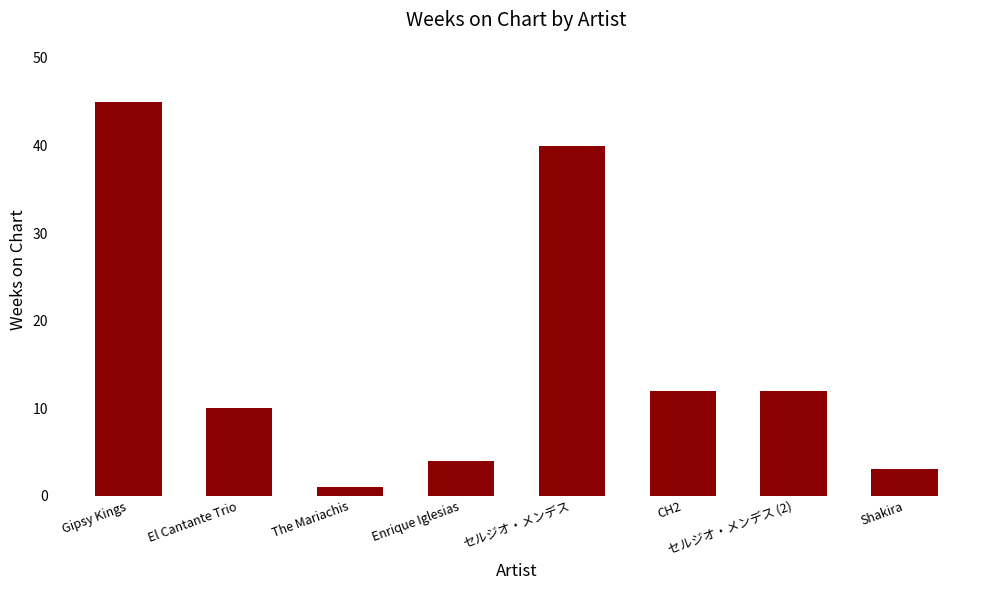

What is the maximum value shown in the chart?

45